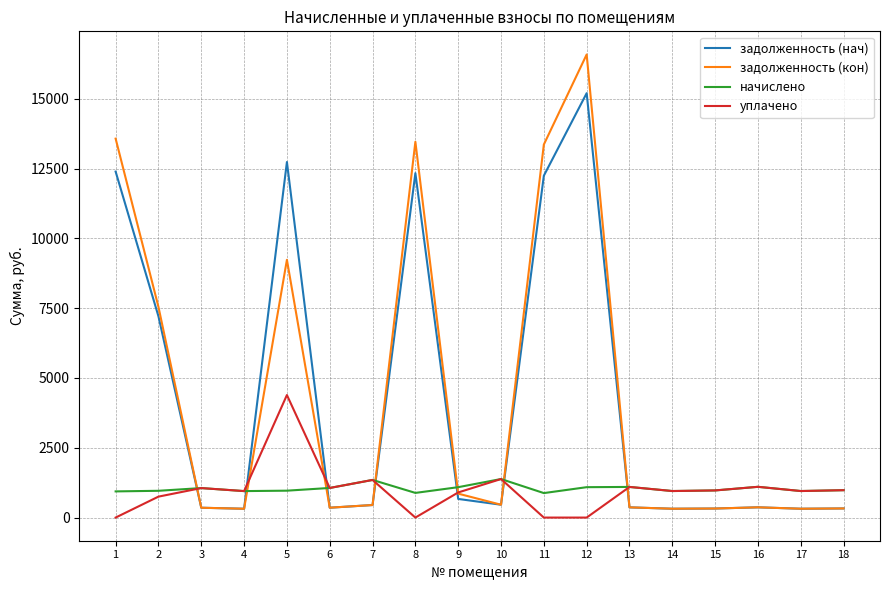

At which category is the sum across all series the highest?

12